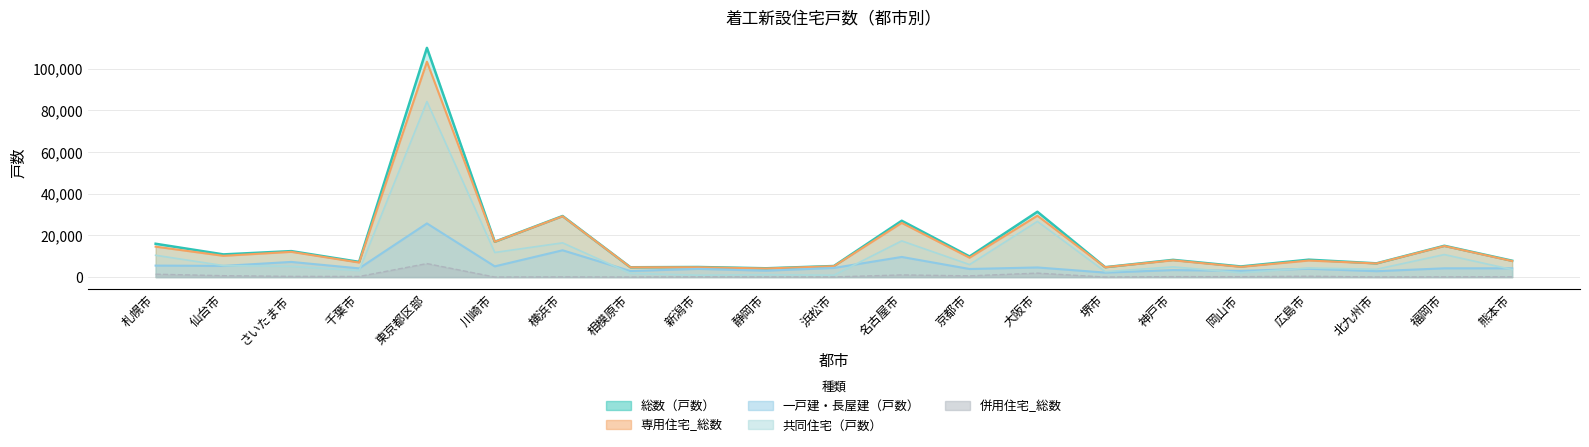

What is the value of the 一戸建・長屋建（戸数） point at the 11th from the left?

4388